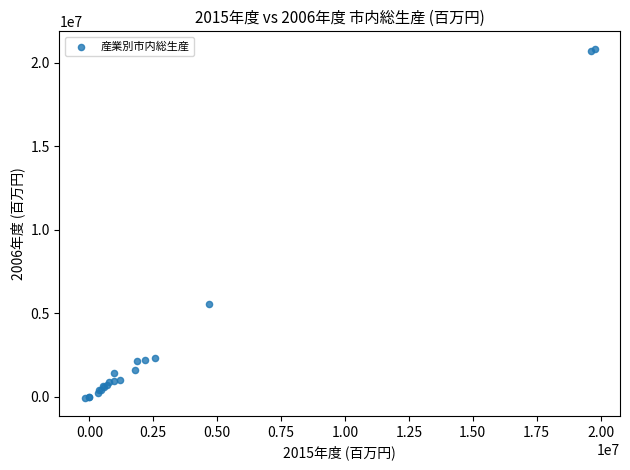

What Y value in the scatter plot is closest to 10363488?

5521525